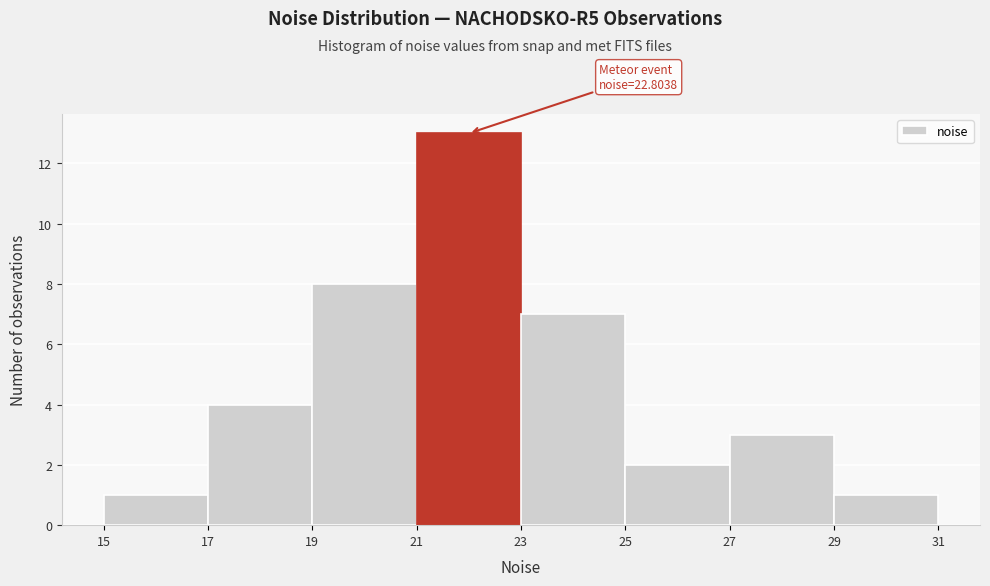

Over which range of the x-axis is the bar tallest?

21 to 23